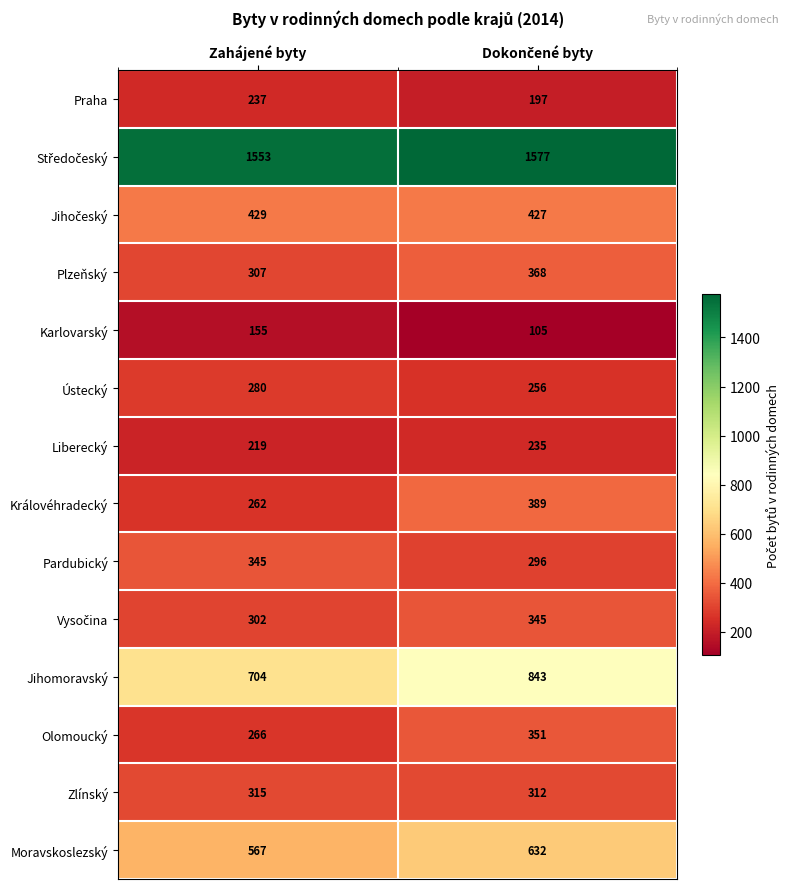

Is it true that Královéhradecký equals 262 at Zahájené byty?

True